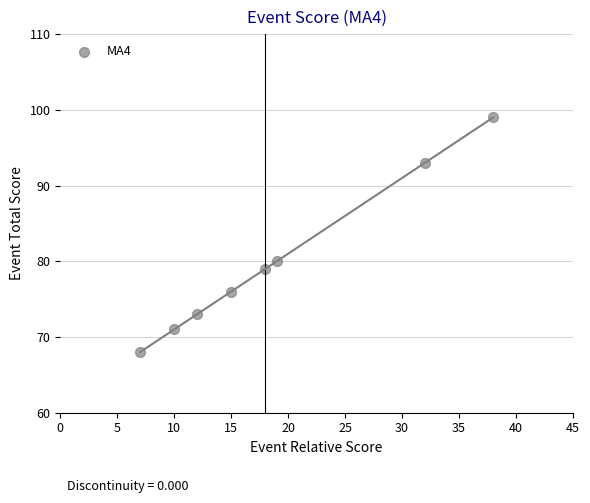

What Y value in the scatter plot is closest to 83?

80